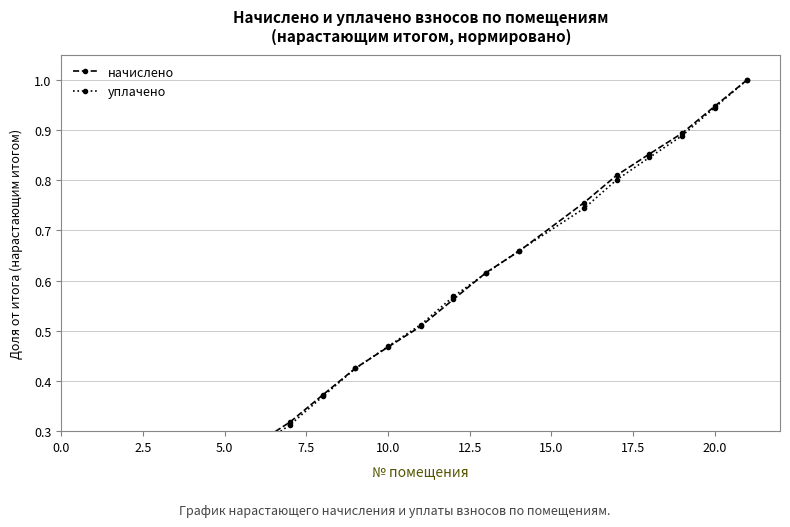

Which series has the largest total across all categories?

начислено